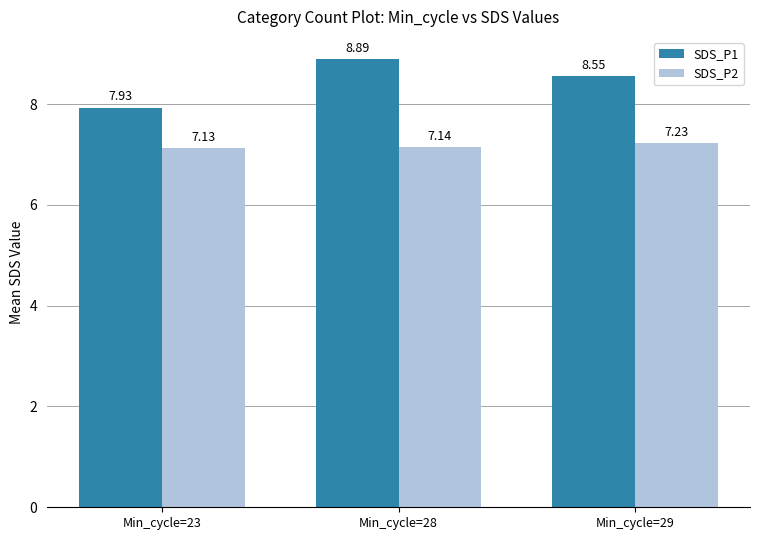

What is the sum of all SDS_P2 values?

21.5